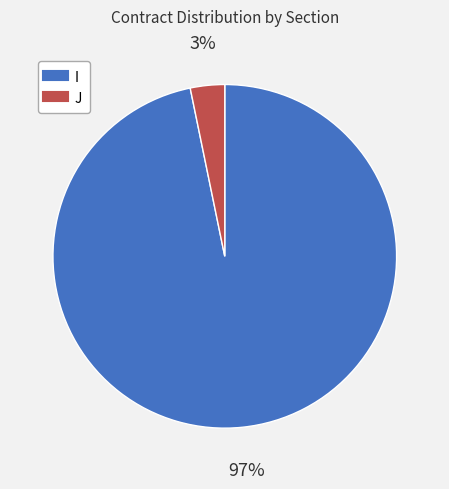

Which slice is the largest?

I